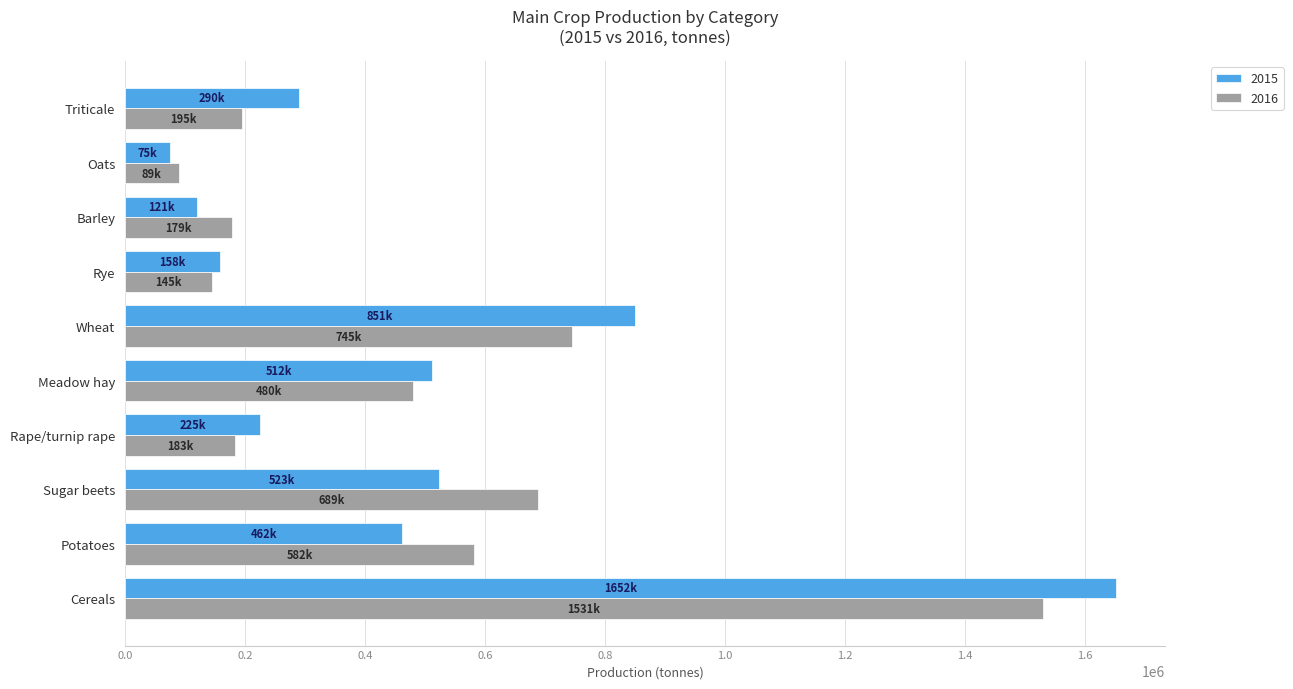

At which label does 2016 reach its minimum?

Oats